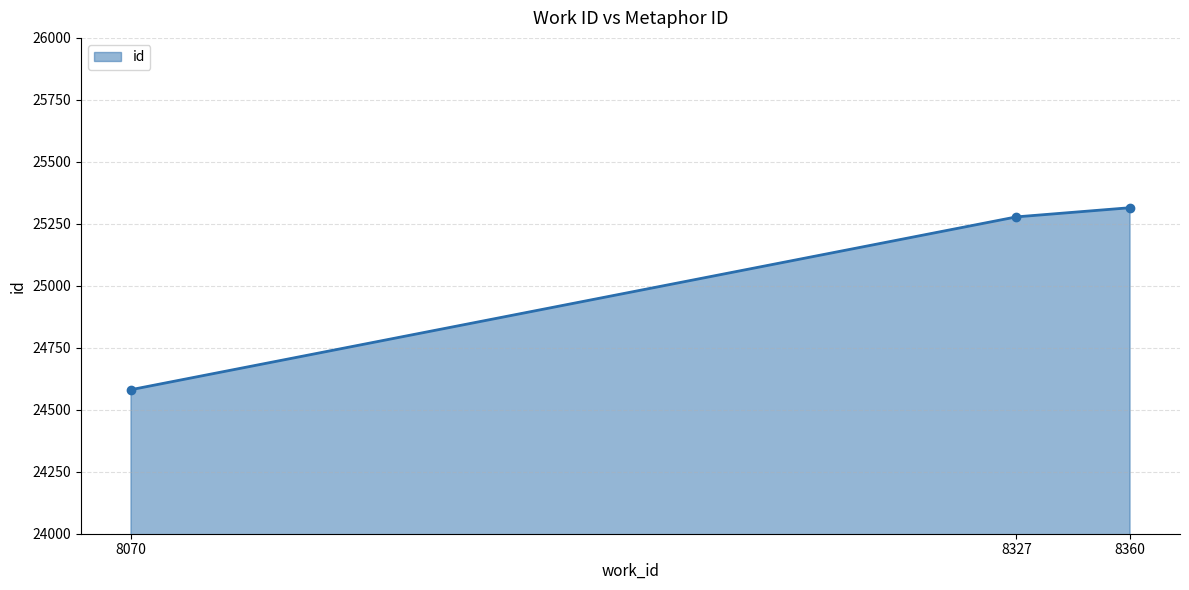

Does the chart display data point markers on the line(s)?

Yes